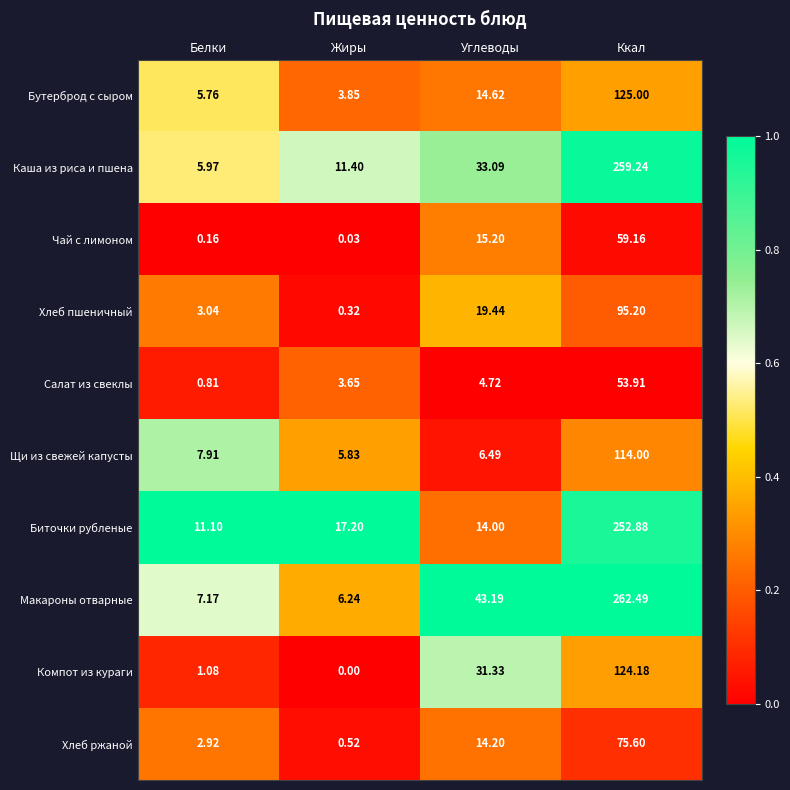

Between Белки and Углеводы, which series saw the biggest shift?

Макароны отварные